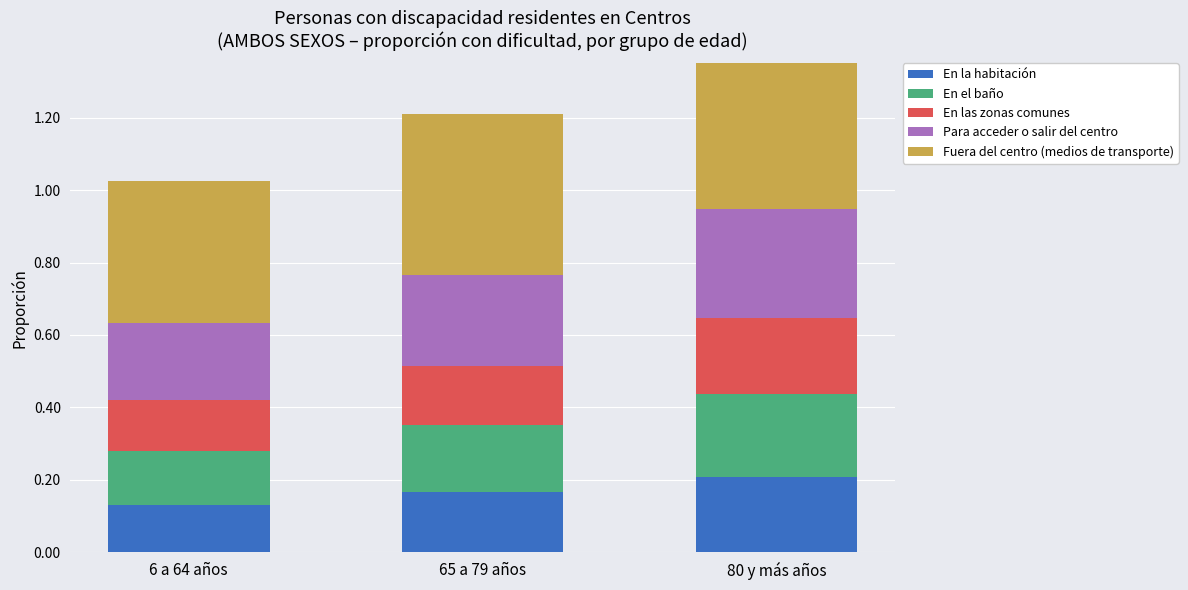

What is the sum of all En la habitación values?

0.5